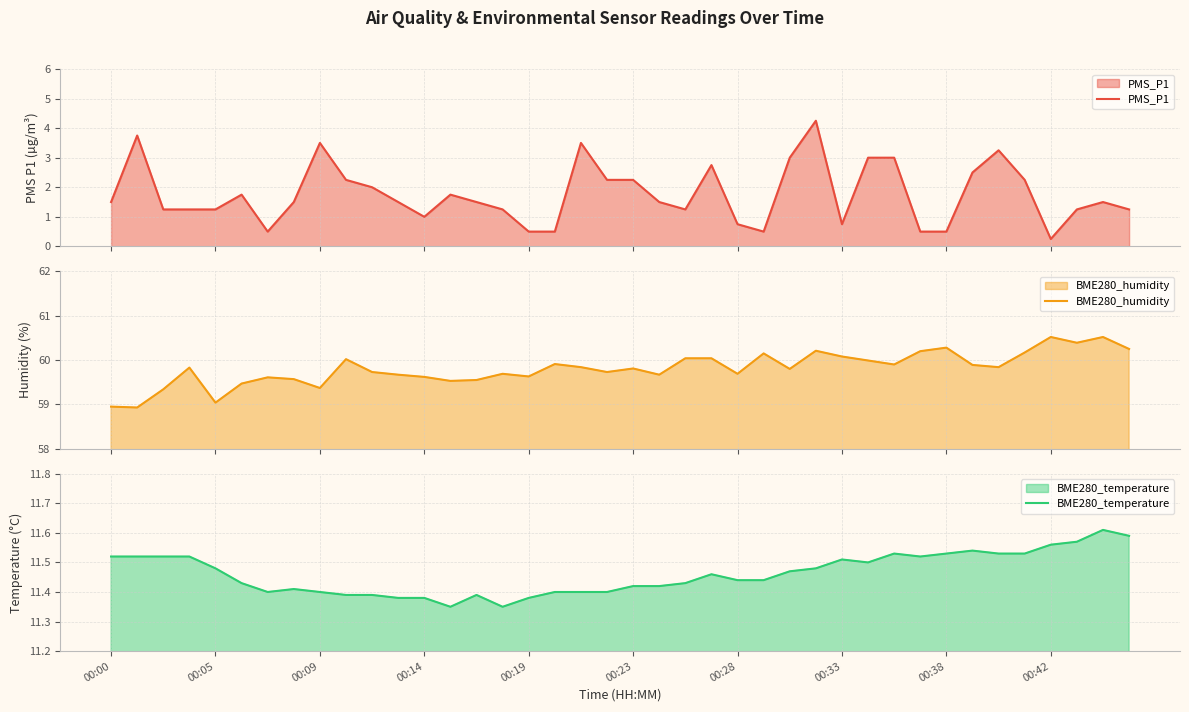

What is the total value across all series at 35?

74.0